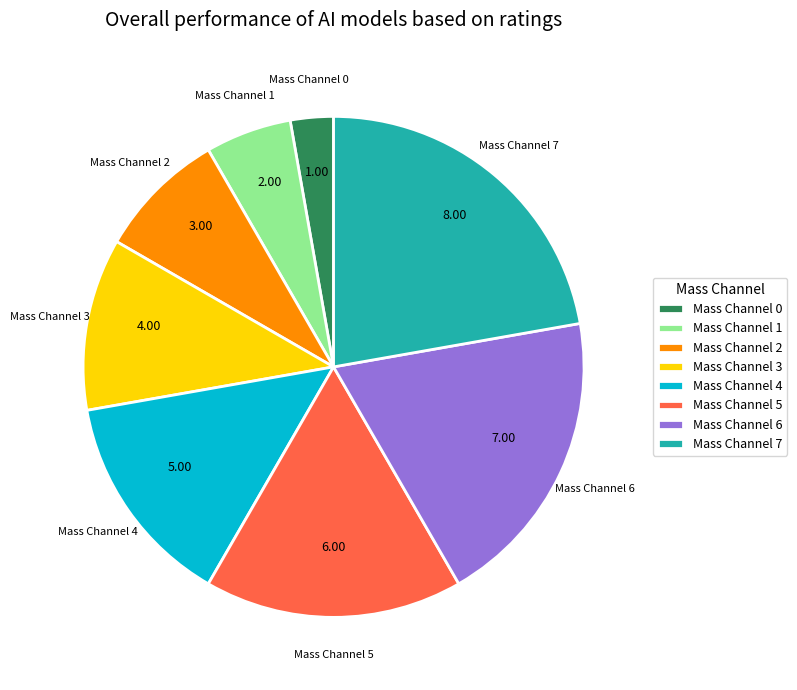

What is the smallest slice in the pie chart?

Mass Channel 0